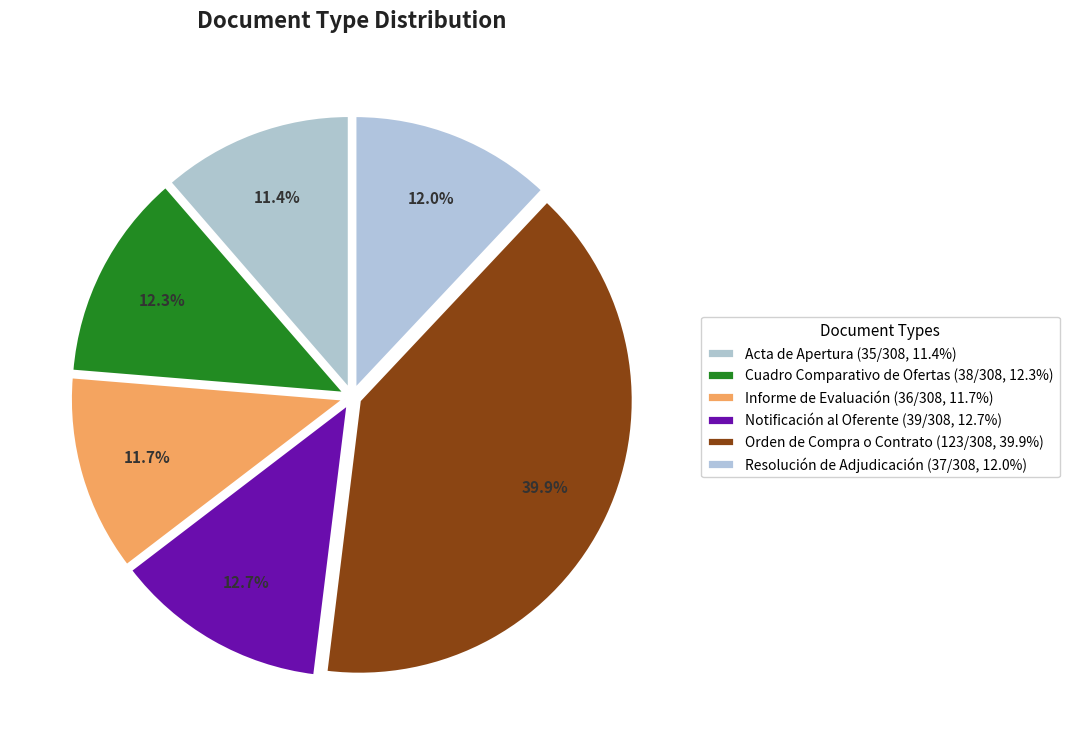

Combined, what portion of the pie is Notificación al Oferente and Resolución de Adjudicación?

24.7%